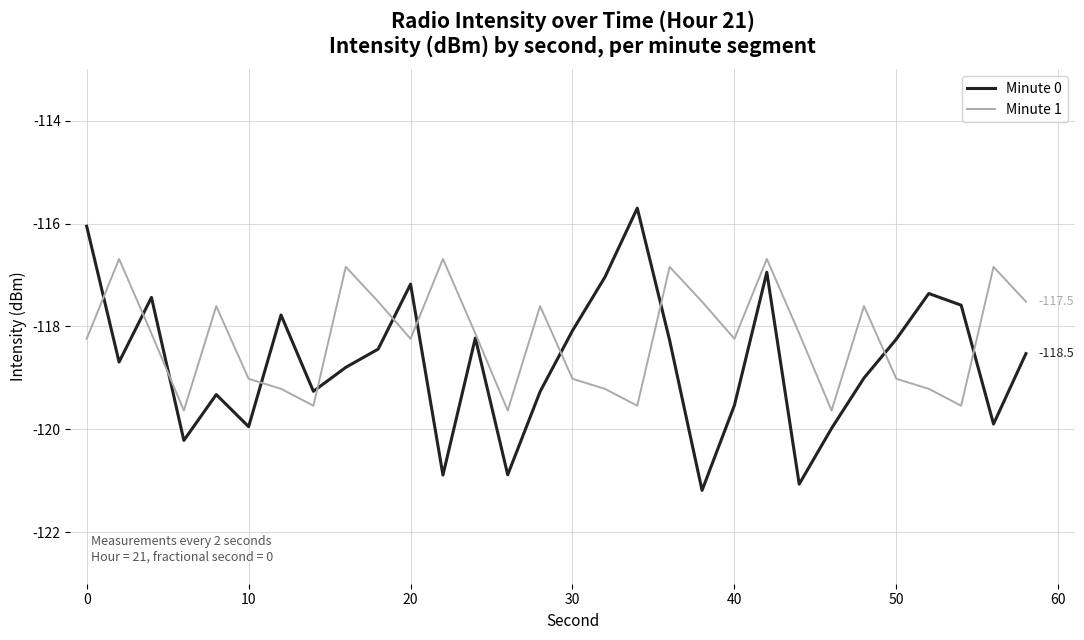

Rank the series by their average value, from lowest to highest.

Minute 0, Minute 1